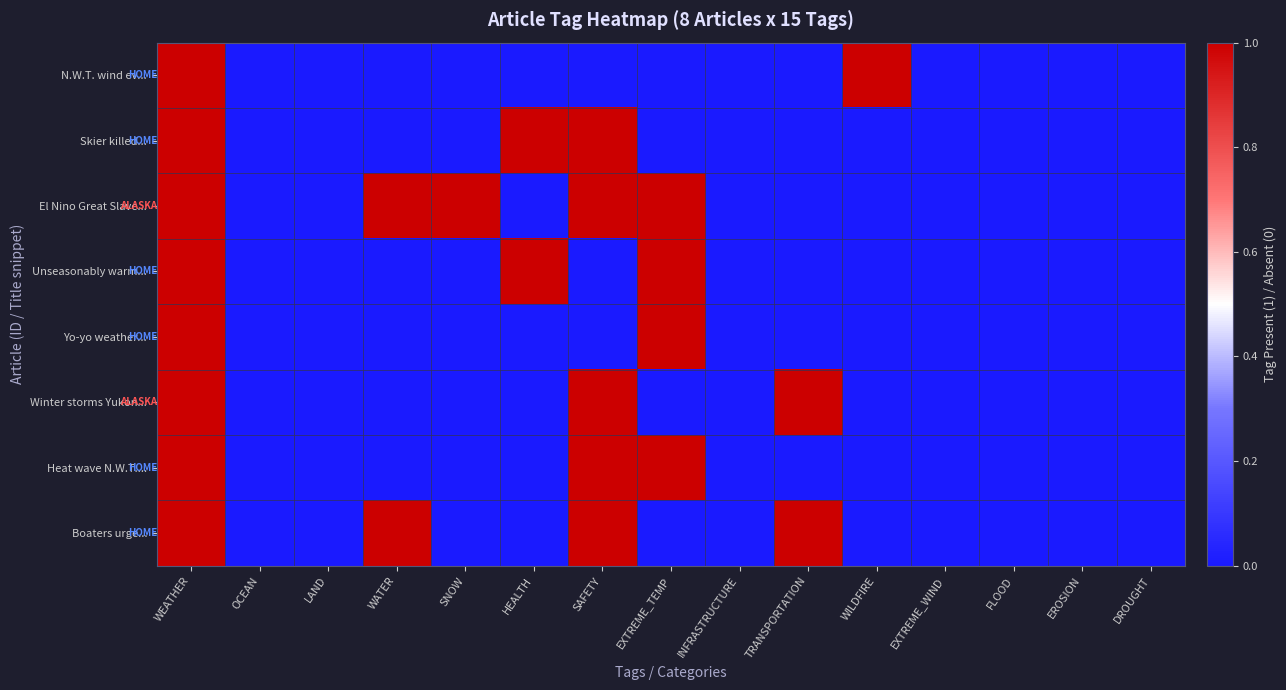

Which category has the highest value across all series?

WEATHER